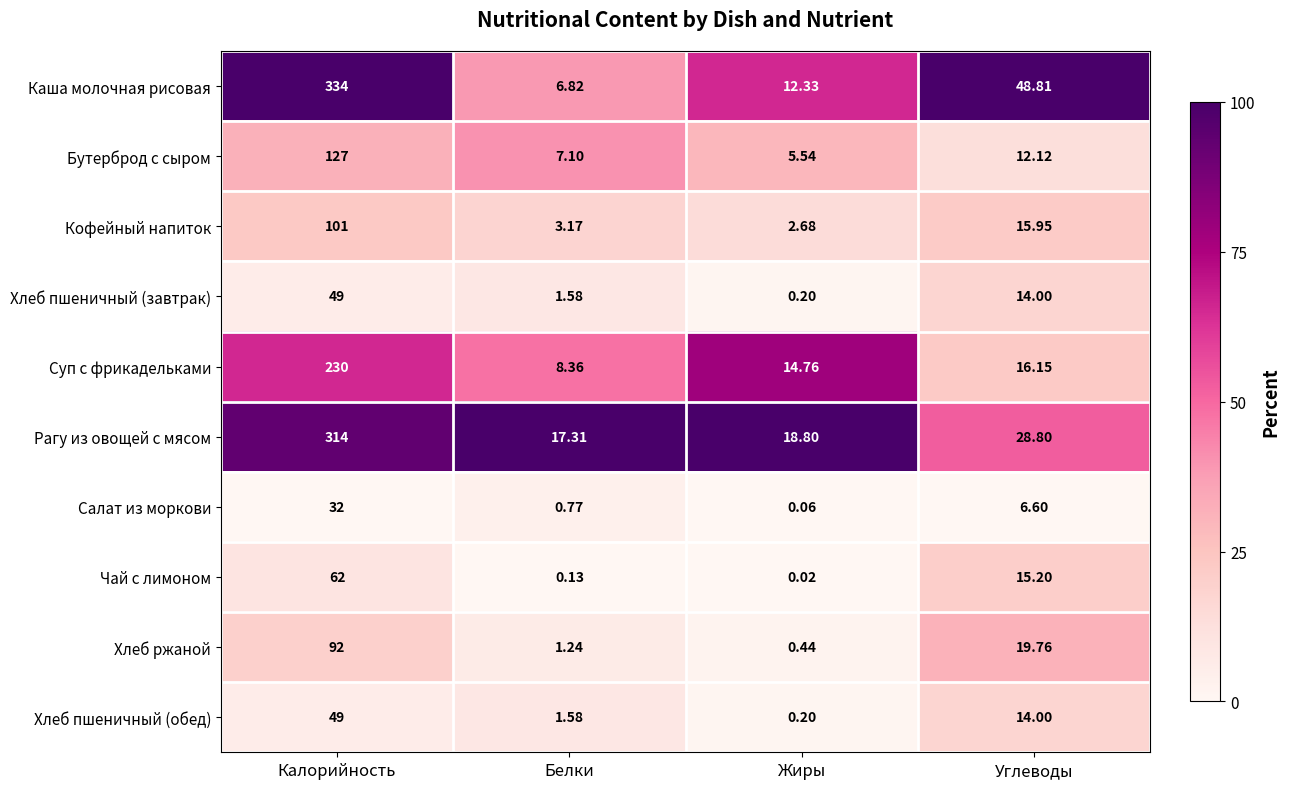

At which label does Хлеб пшеничный (обед) first exceed 14?

Калорийность